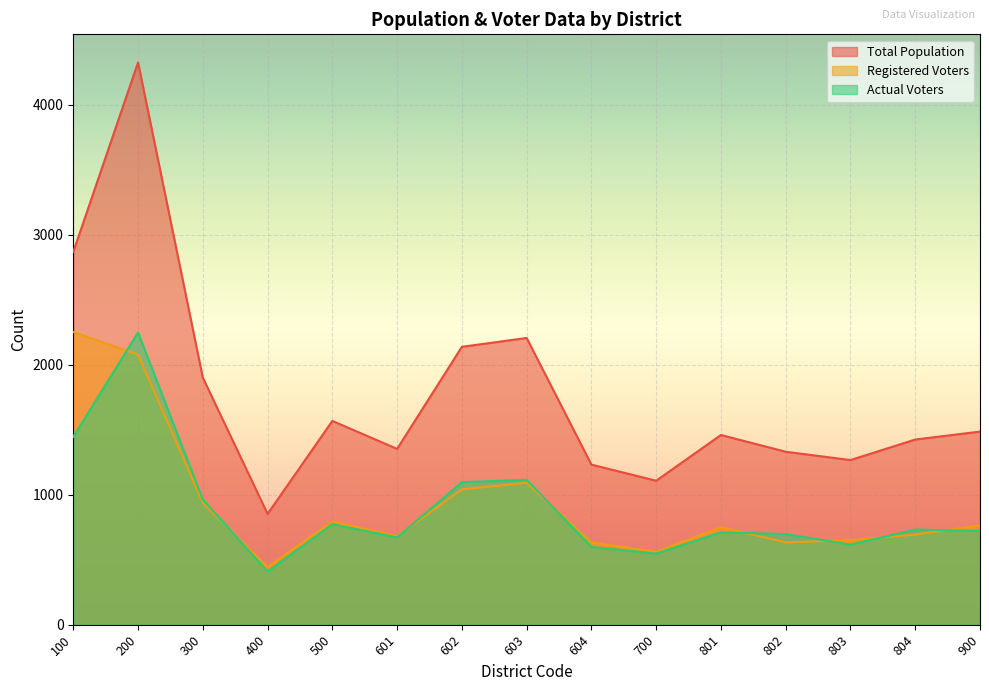

In Total Population, how many points are higher than both neighbors (excluding endpoints)?

4